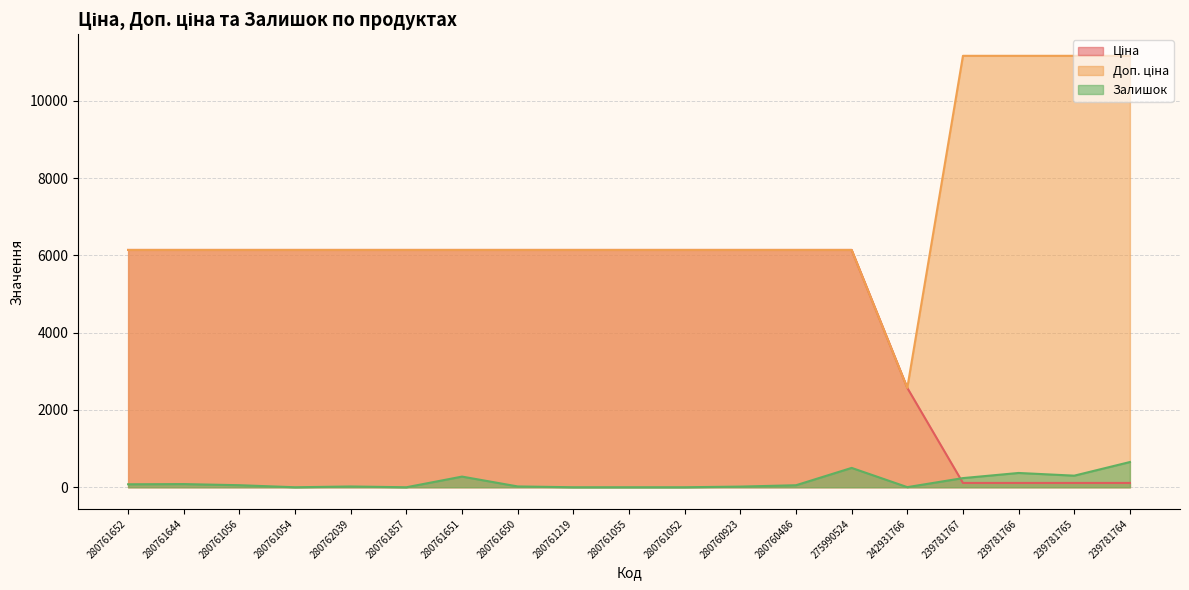

What is the difference between the maximum and minimum values in the Залишок series?

653.0